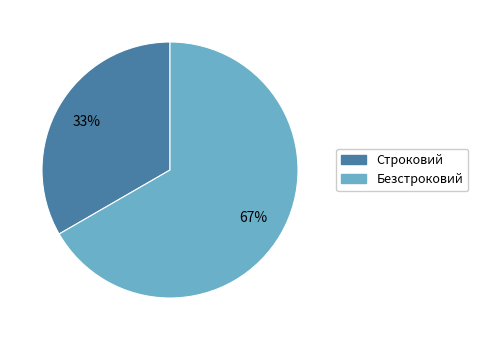

How many slices are in this pie chart?

2